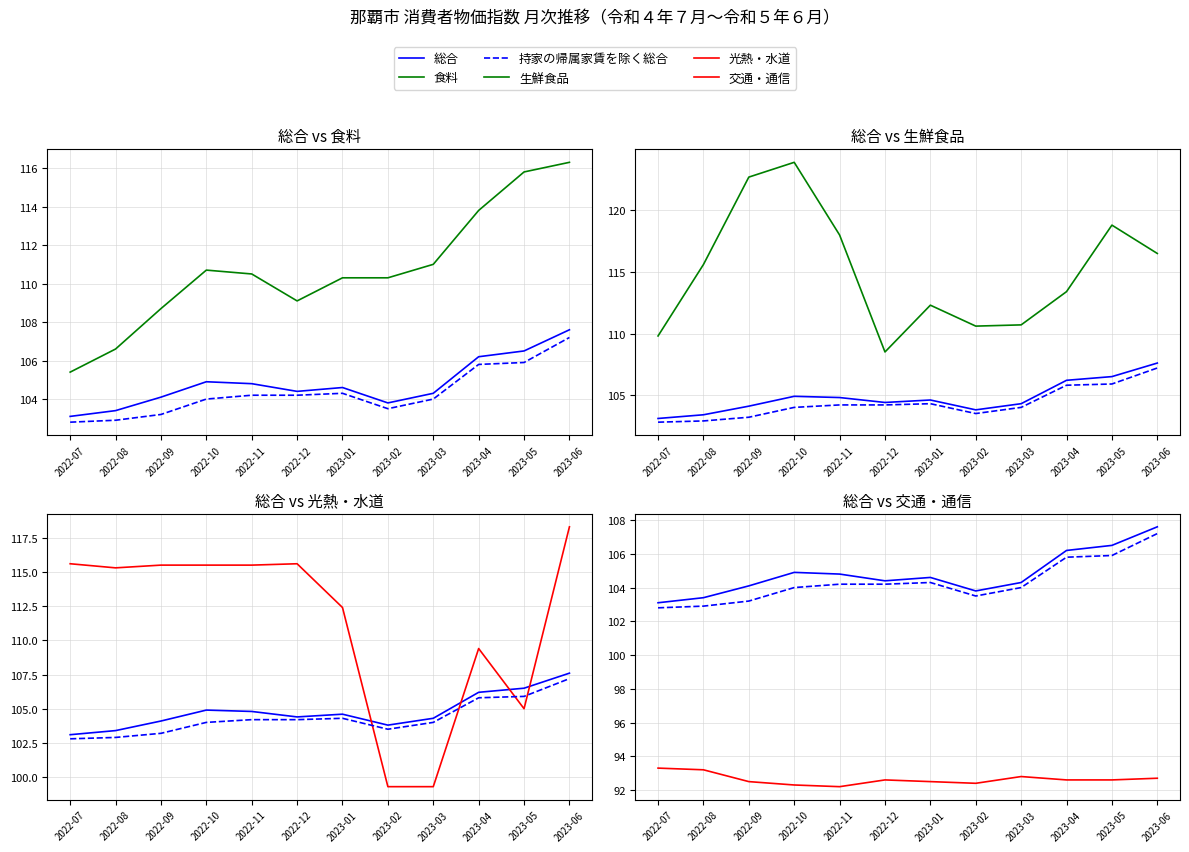

What is the value of the 光熱・水道 point at the 5th from the left?

115.5